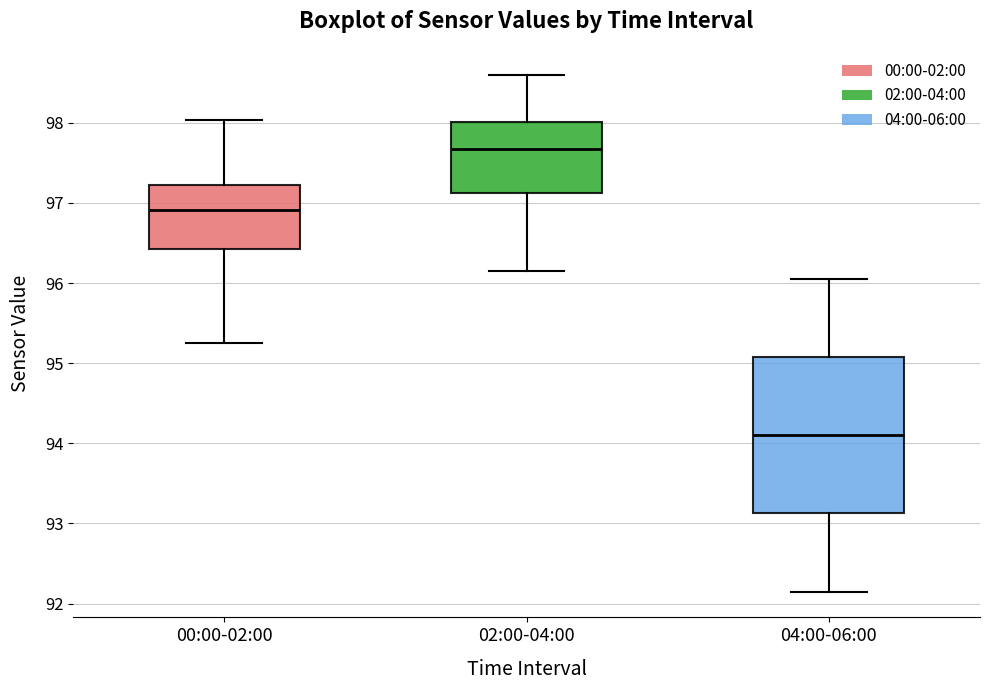

Which box's median line is the lowest?

04:00-06:00